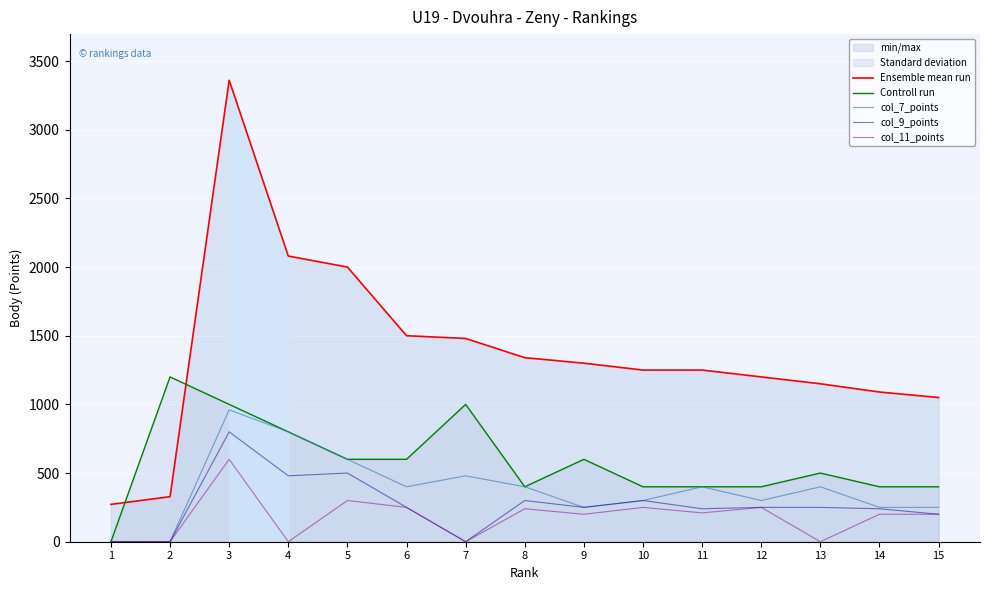

True or false: Ensemble mean run has a value of 2282 at 3.

False